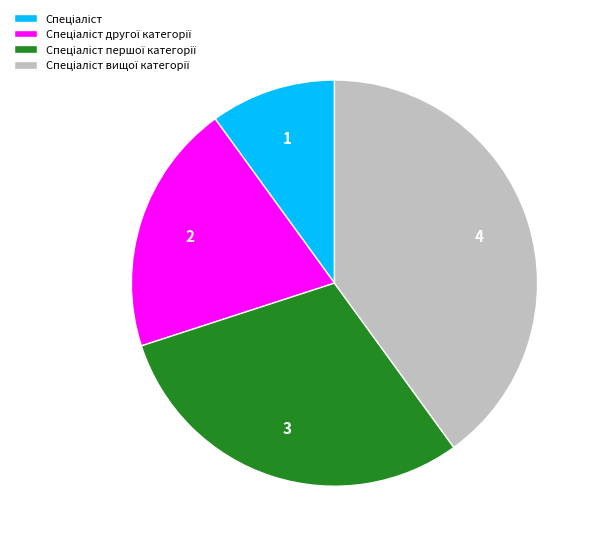

How many slices are in this pie chart?

4